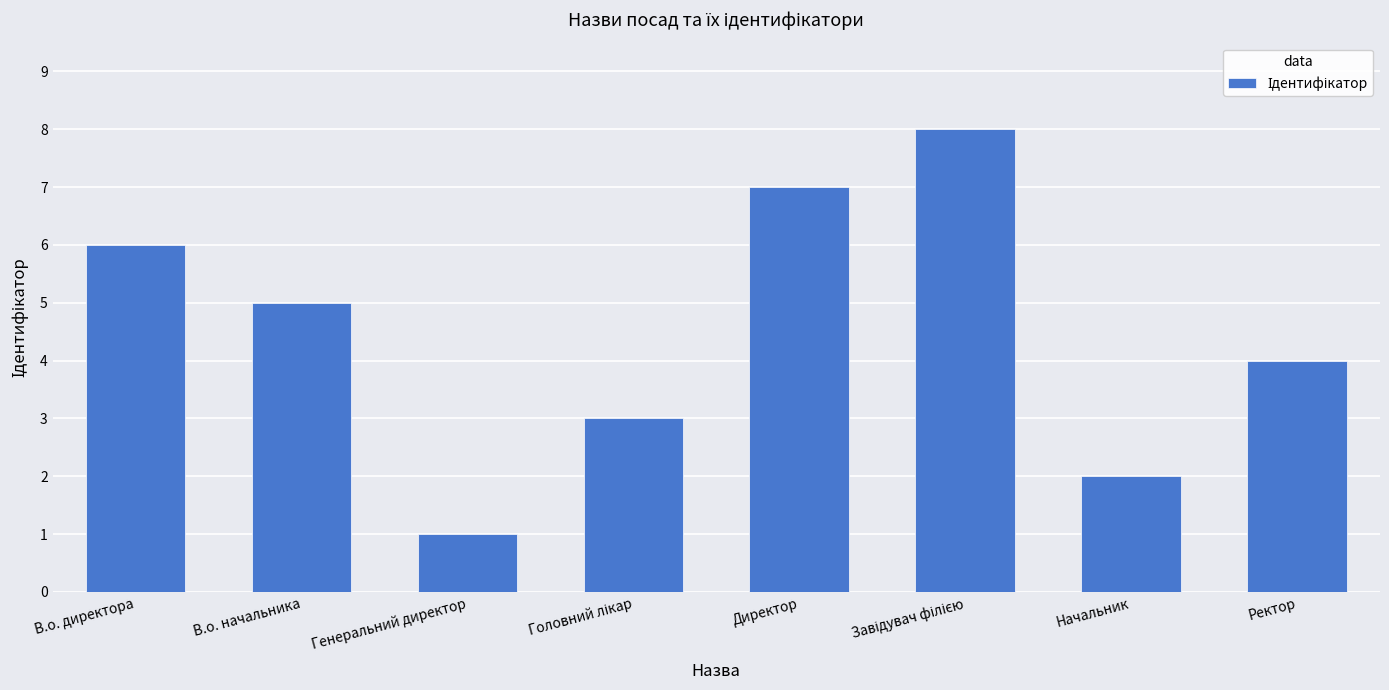

What is the greatest value displayed?

8